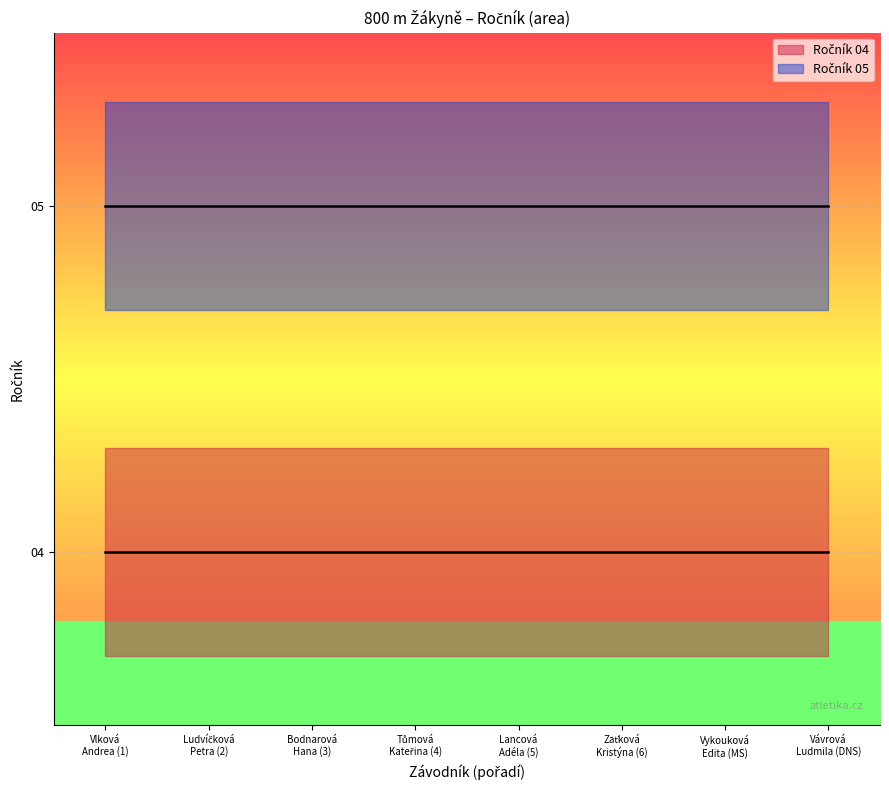

Read the Ročník 04 value at Bodnarová Hana.

4